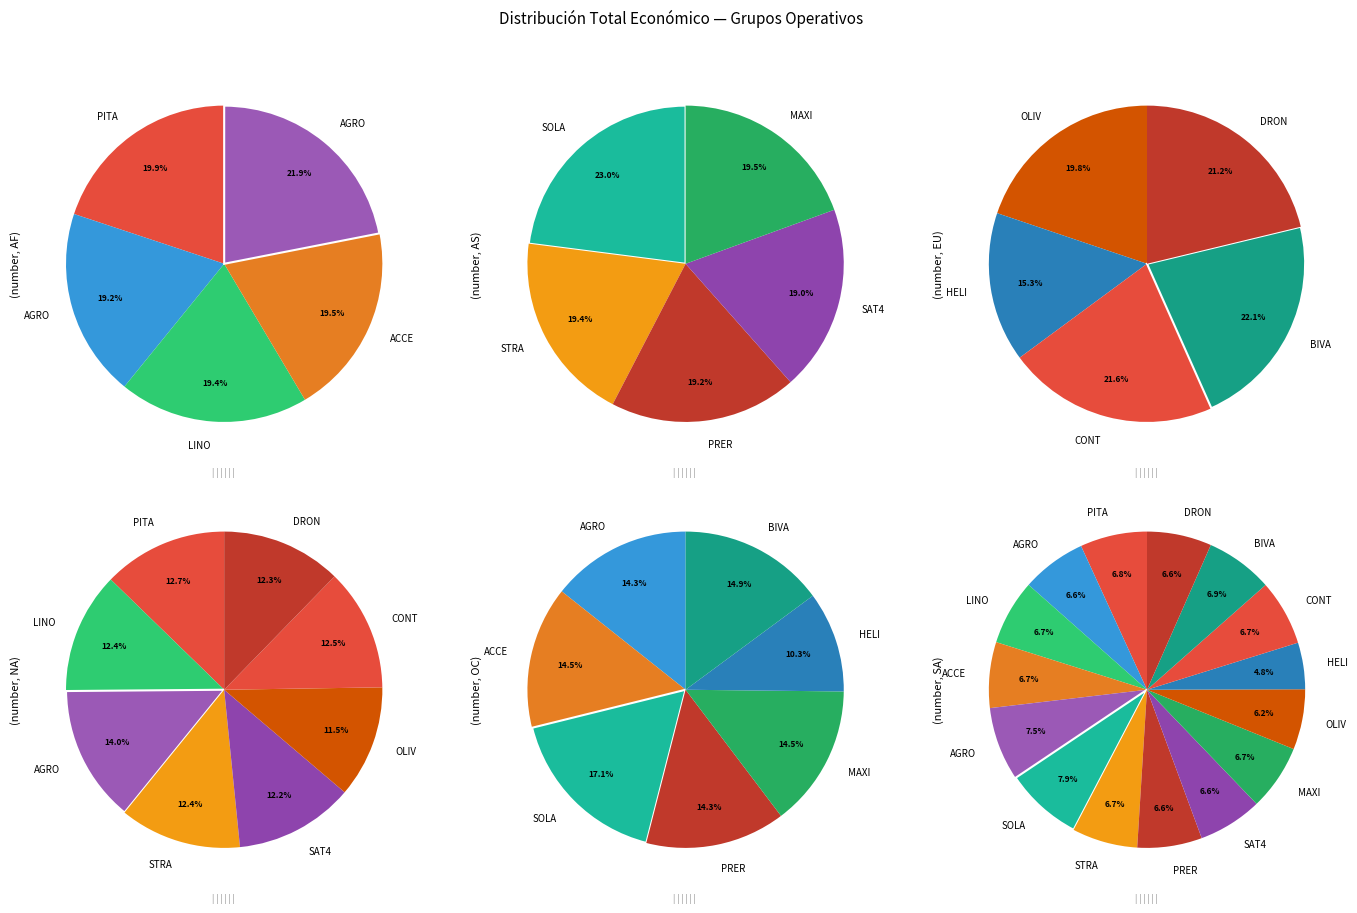

To the nearest percent, what portion does STRAWMAT represent?

7%